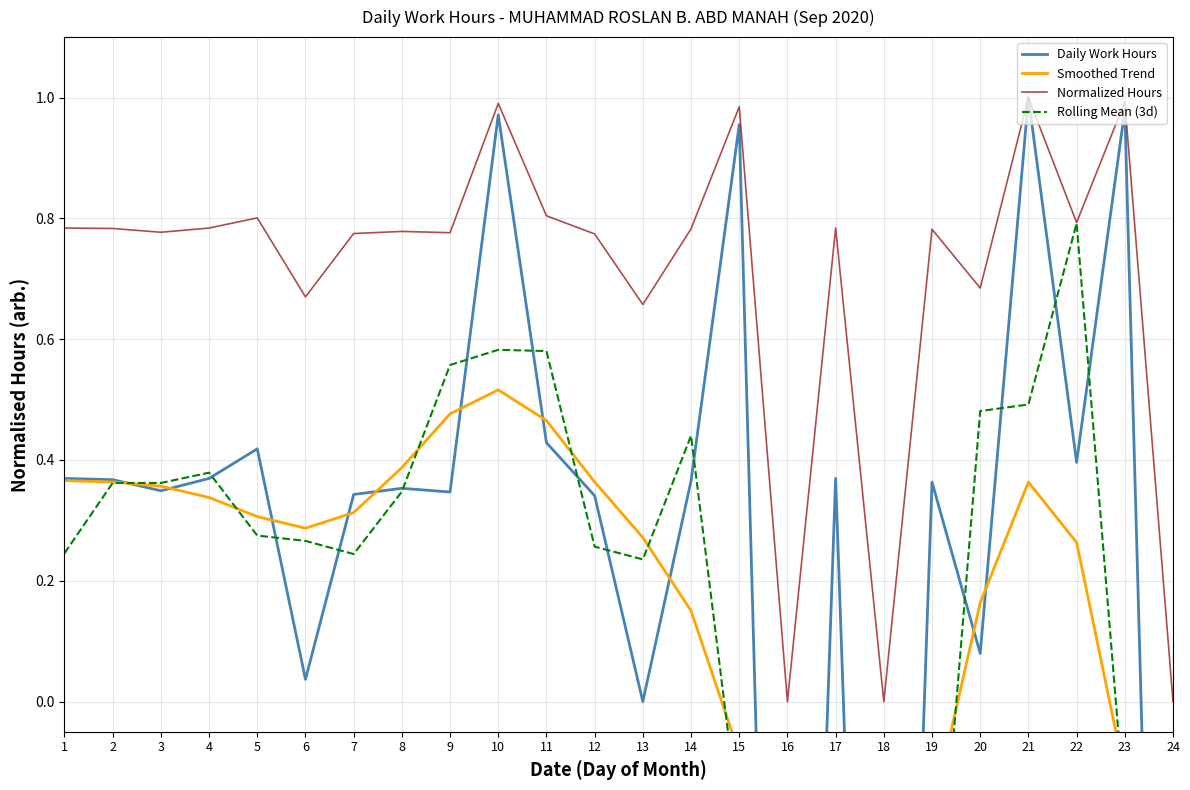

Is this an area chart (filled region under the line)?

No